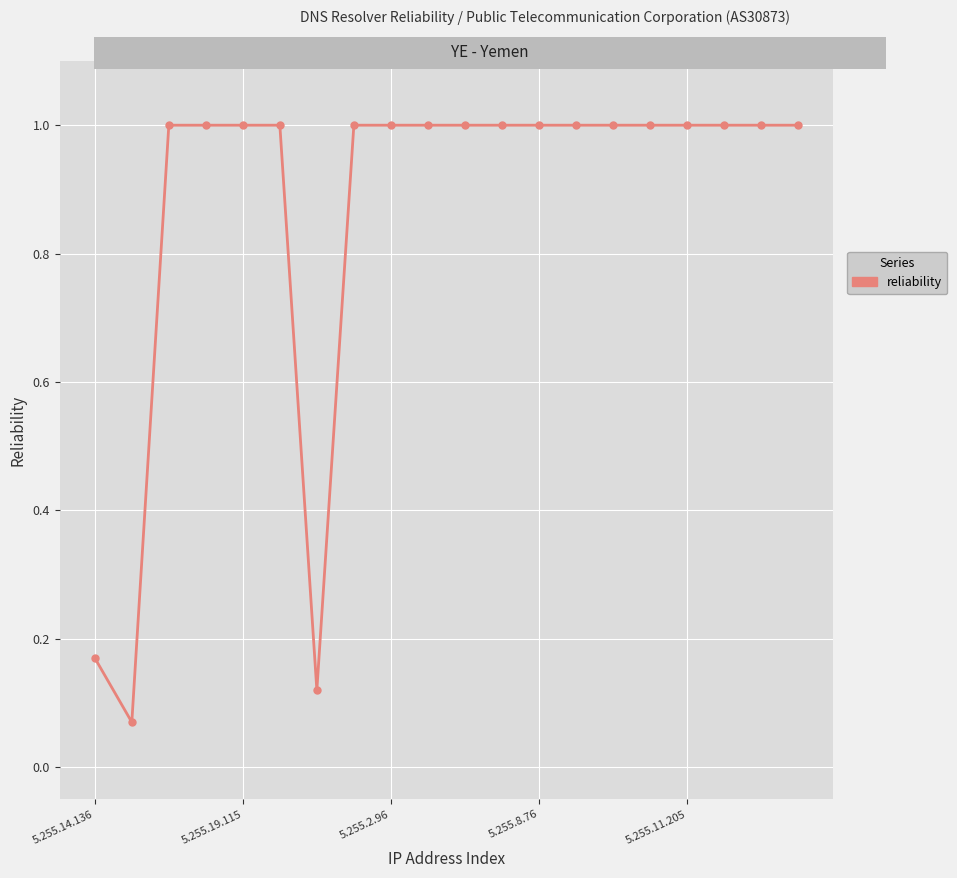

What is the maximum value shown in the chart?

1.0